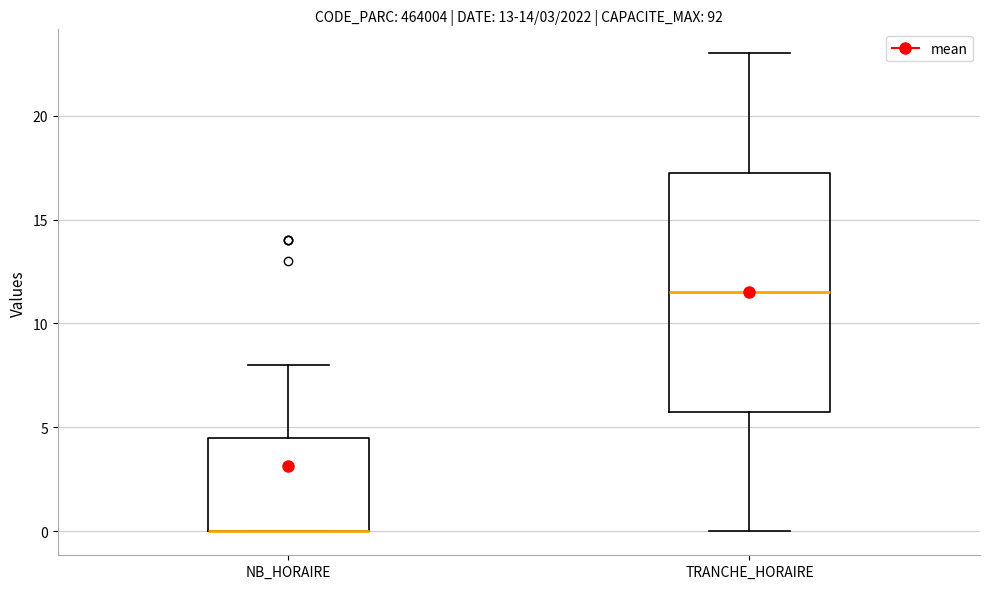

Which box is the tallest, from its lower edge to its upper edge?

TRANCHE_HORAIRE